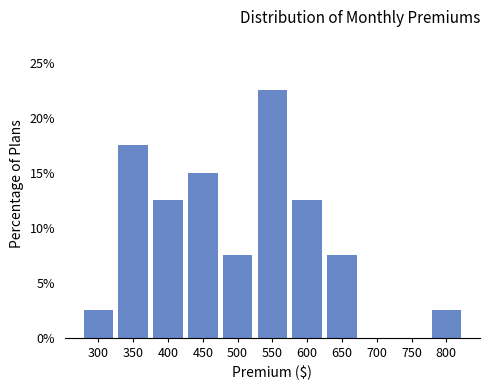

Reading left to right, what are all the values shown in this chart?

300=2.5	350=17.5	400=12.5	450=15.0	500=7.5	550=22.5	600=12.5	650=7.5	700=0.0	750=0.0	800=2.5